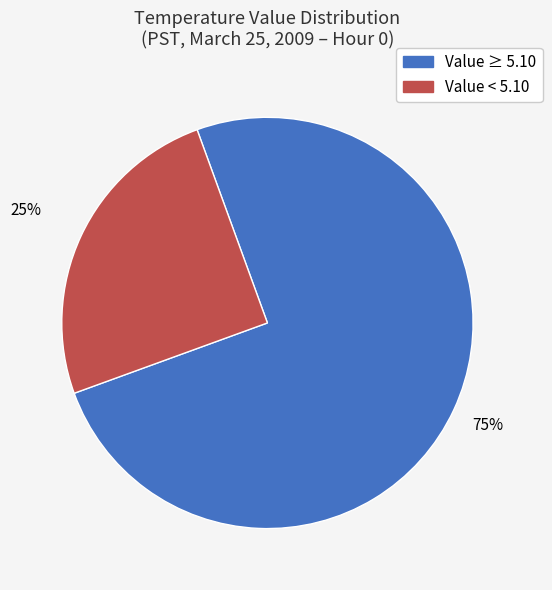

The Value < 5.10 slice represents 33% of the pie. True or false?

False